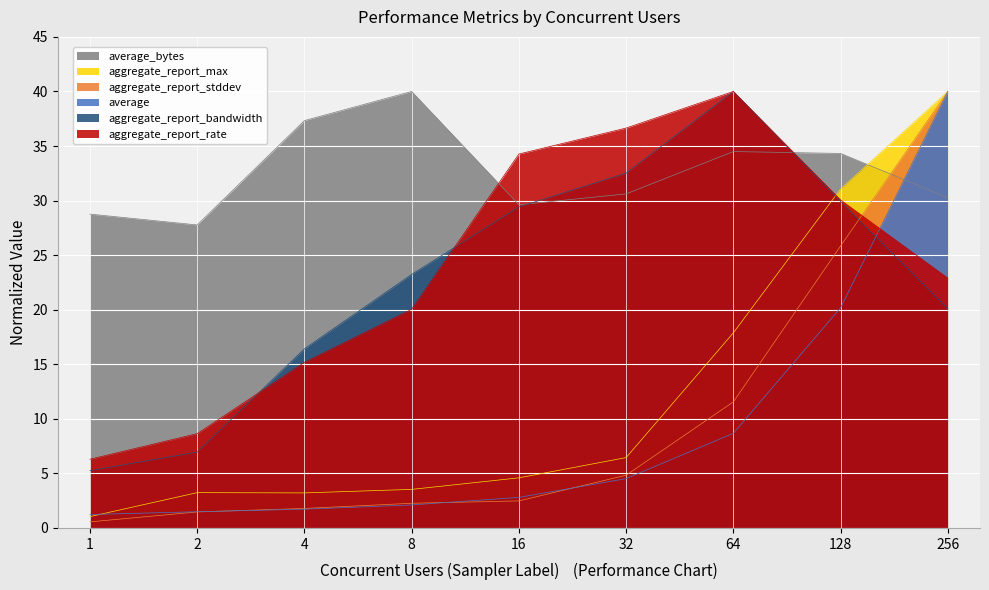

How many values in the aggregate_report_rate series exceed 22?

5